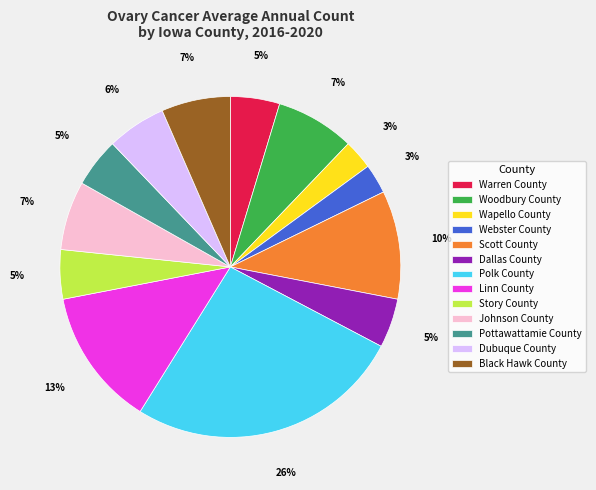

What is the ratio of the value at Wapello County to the value at Linn County?

0.2